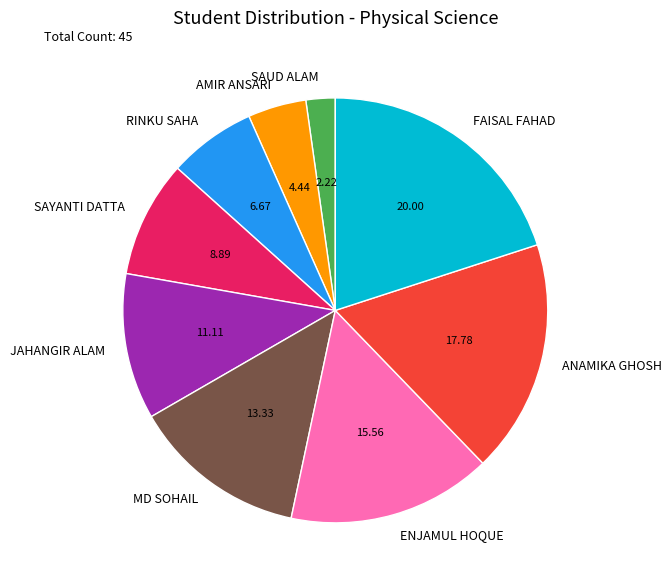

Rank the categories by value from highest to lowest.

FAISAL FAHAD, ANAMIKA GHOSH, ENJAMUL HOQUE, MD SOHAIL, JAHANGIR ALAM, SAYANTI DATTA, RINKU SAHA, AMIR ANSARI, SAUD ALAM